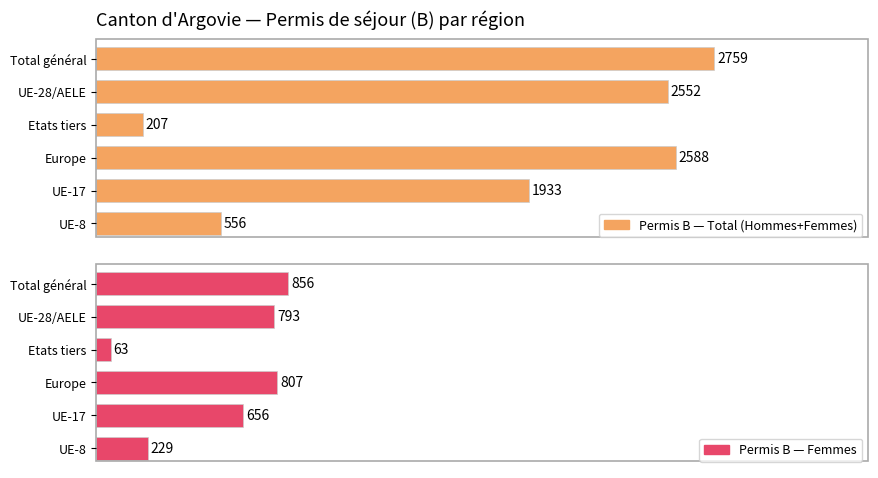

How many data points in Total (Permis B Total) are above 114?

6